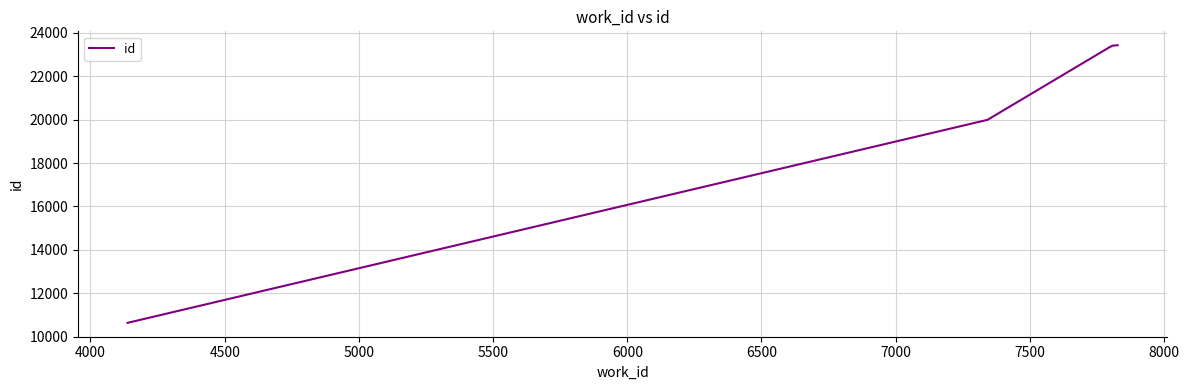

What is the sum of all values?

217881